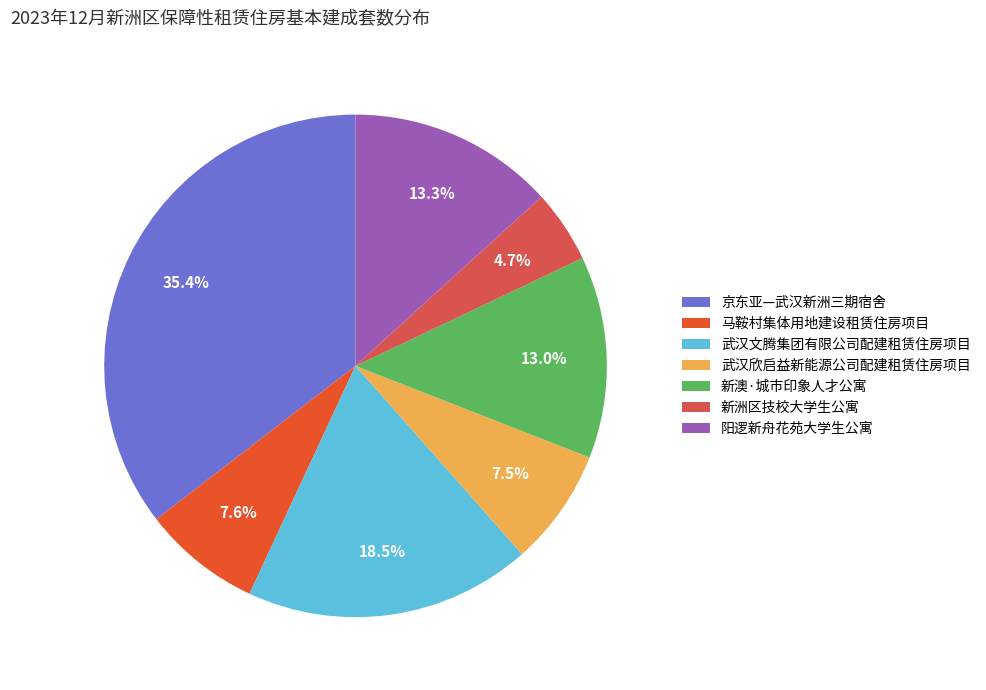

To the nearest percent, what is the difference between the 武汉文腾集团有限公司配建租赁住房项目 and 新澳·城市印象人才公寓 slice percentages?

5%